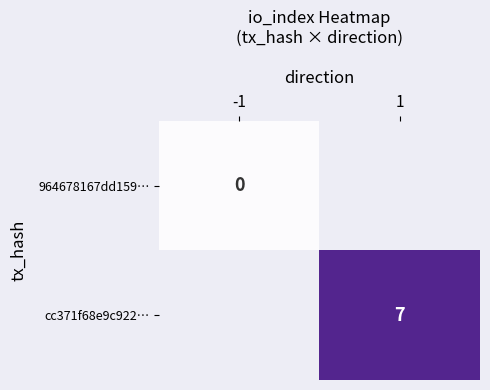

The value of cc371f68e9c922… at 1 is 1. True or false?

False